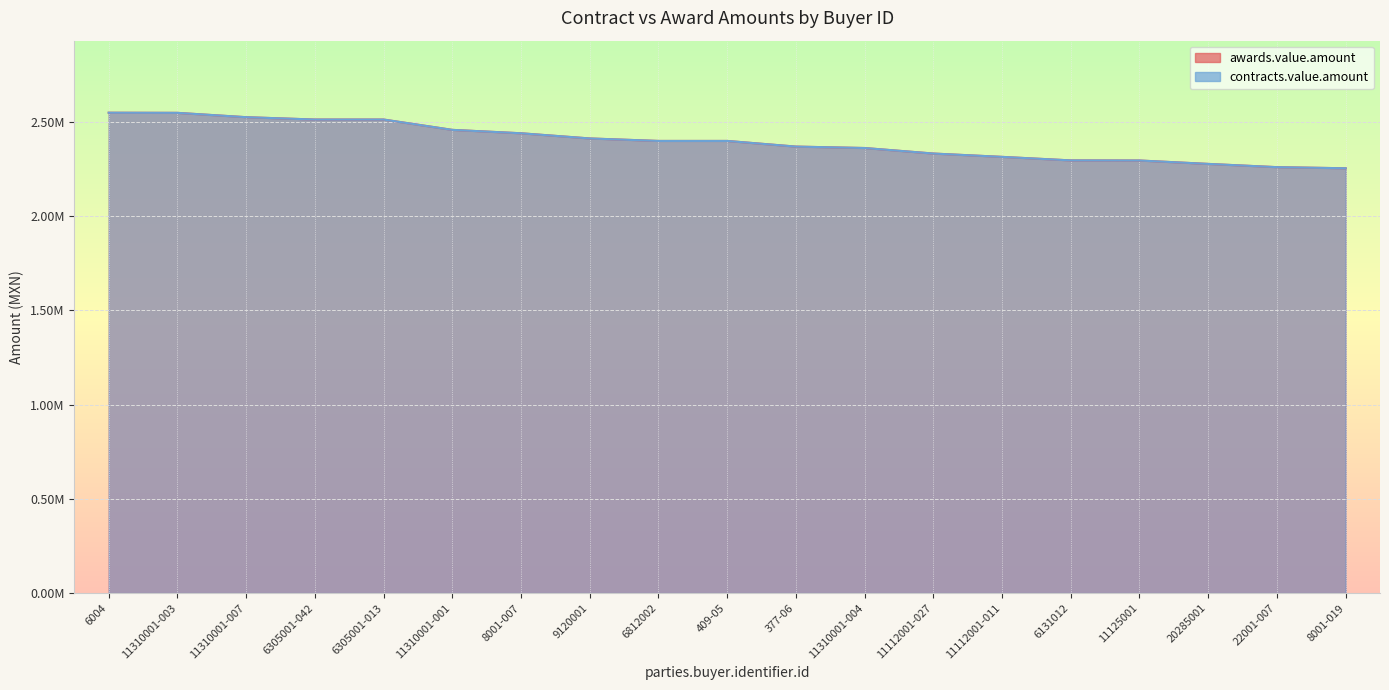

Reading left to right, list all the values displayed in this chart.

awards.value.amount: 6004=2549766.4	11310001-003=2549040.0	11310001-007=2526087.0	6305001-042=2513603.8	6305001-013=2513603.8	11310001-001=2458749.7	8001-007=2440692.0	9120001=2413228.6	6812002=2400000.0	409-05=2400000.0	377-06=2370000.0	11310001-004=2362452.6	11112001-027=2333102.2	11112001-011=2315402.0	6131012=2296728.0	11125001=2296154.5	20285001=2278099.5	22001-007=2260869.6	8001-019=2254940.5
contracts.value.amount: 6004=2549766.4	11310001-003=2549040.0	11310001-007=2526087.0	6305001-042=2513603.8	6305001-013=2513603.8	11310001-001=2458749.7	8001-007=2440692.0	9120001=2413228.6	6812002=2400000.0	409-05=2400000.0	377-06=2370000.0	11310001-004=2362452.6	11112001-027=2333102.2	11112001-011=2315402.0	6131012=2296728.0	11125001=2296154.5	20285001=2278099.5	22001-007=2260869.6	8001-019=2254940.5